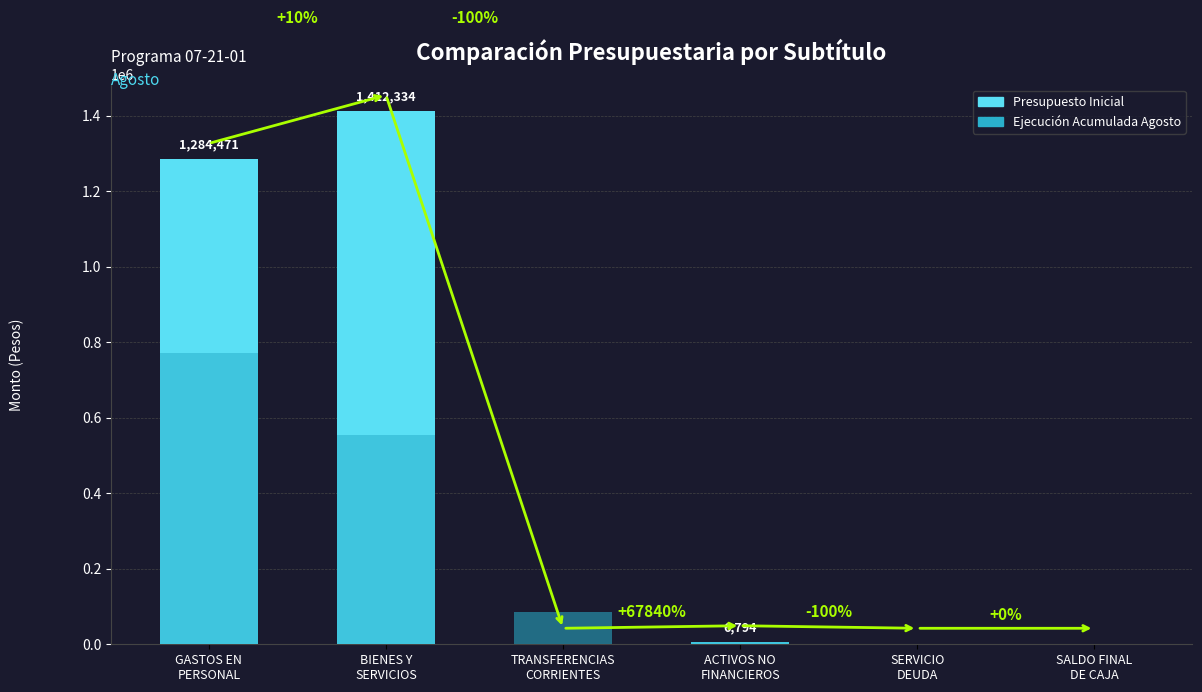

The Ejecucion Acumulada al AGOSTO series shows 111062 at TRANSFERENCIAS CORRIENTES. True or false?

False